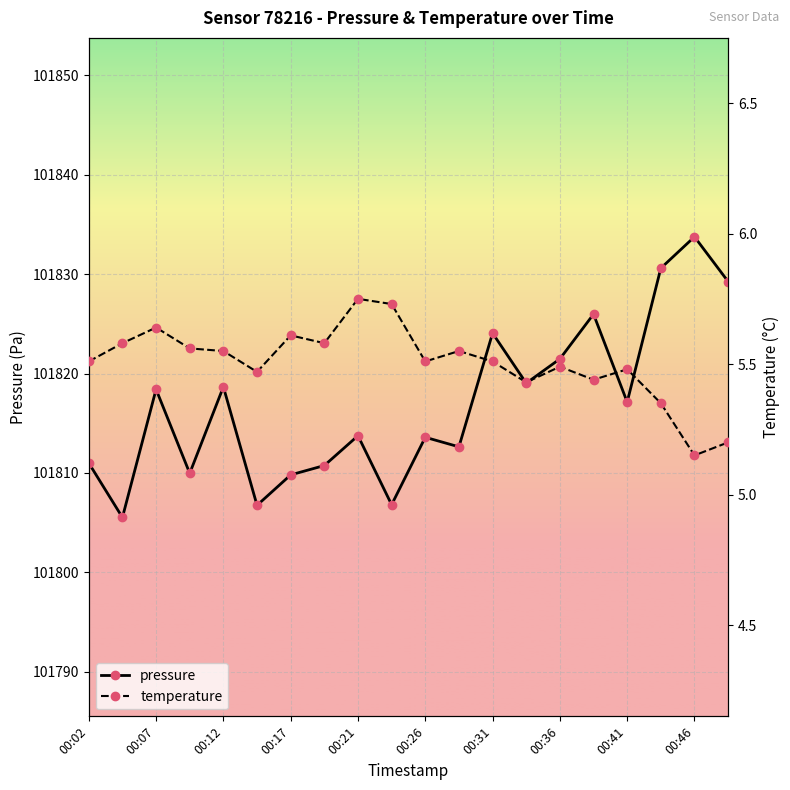

True or false: temperature has more than 1 points higher than both neighbors.

True